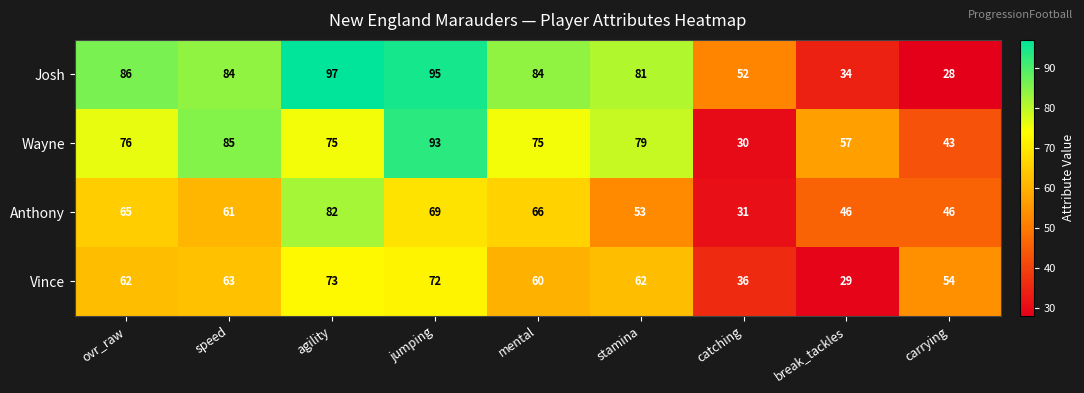

What is the spread (max minus min) of values at speed?

24